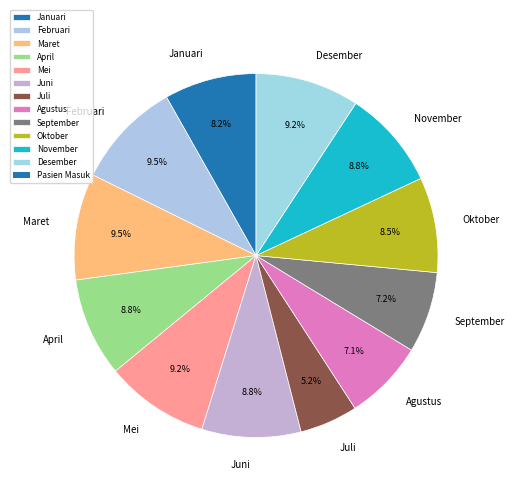

What is the total percentage of Oktober and Agustus?

15.6%